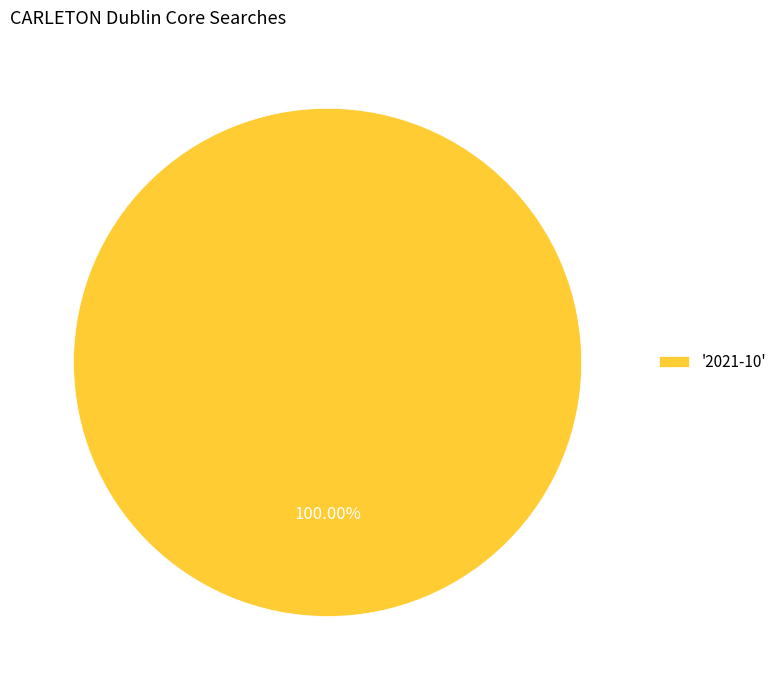

Count the number of slices in the pie.

1